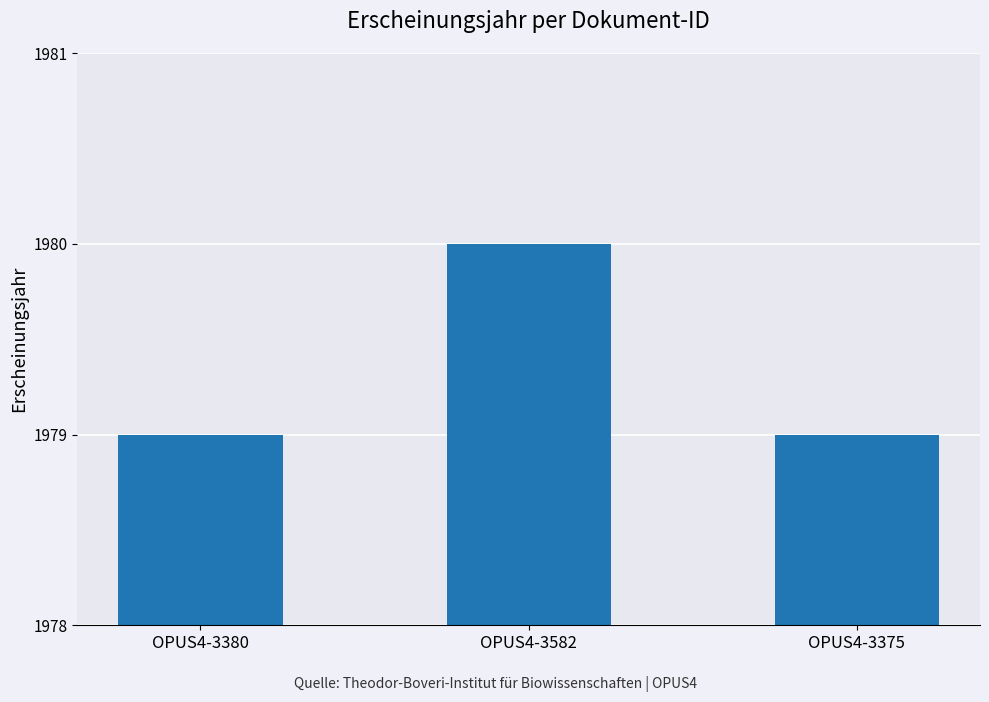

Reading left to right, what are all the values shown in this chart?

1979	1980	1979